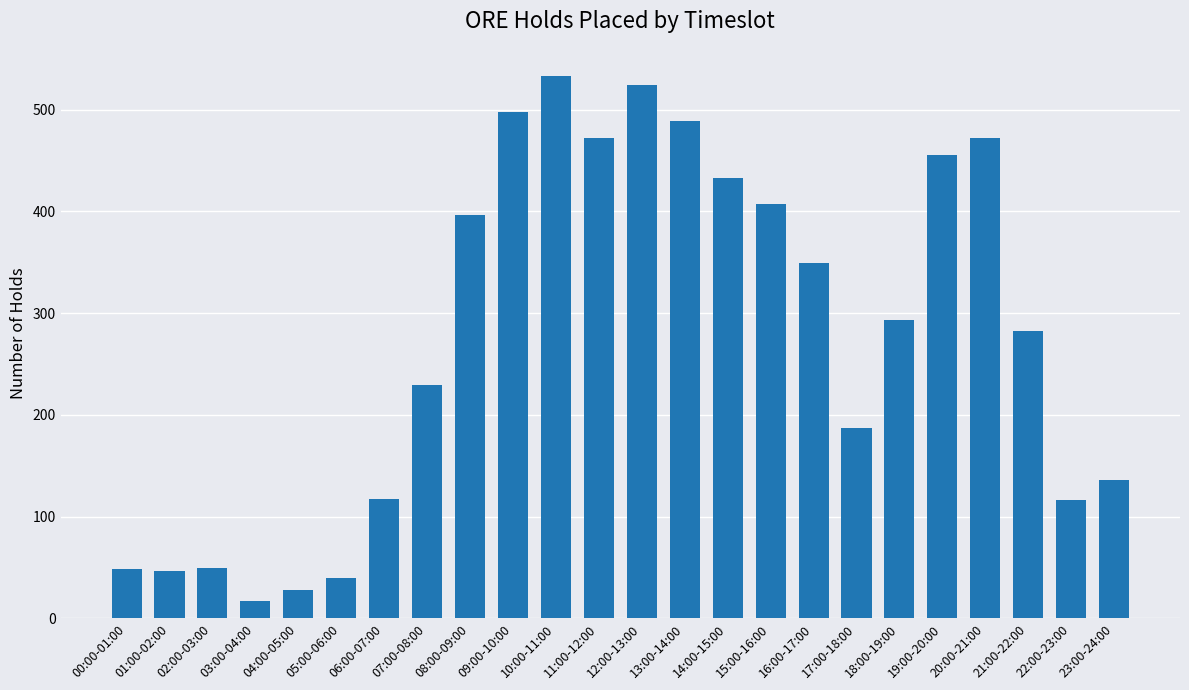

What is the average value?

276